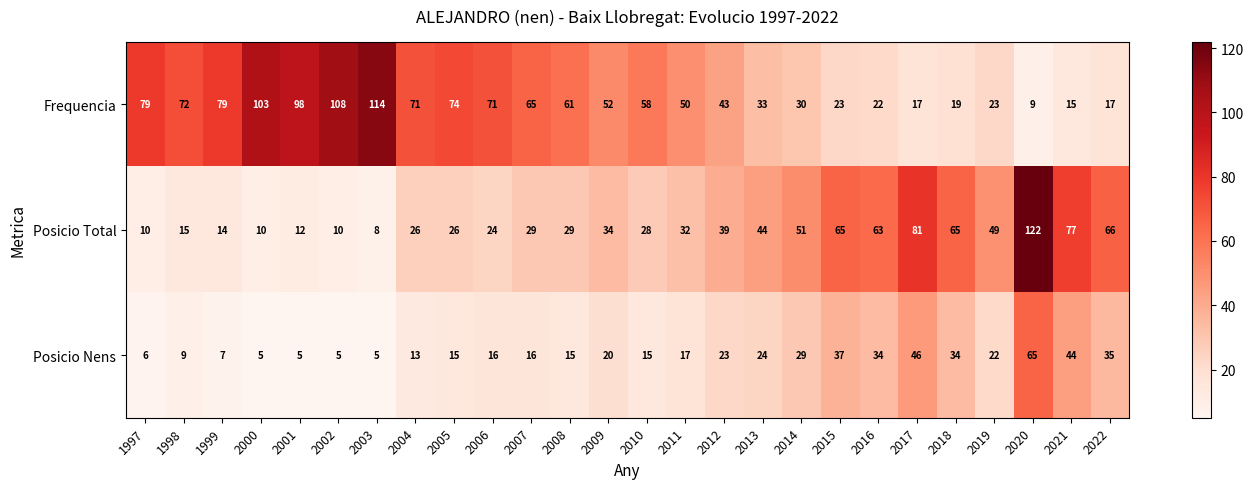

True or false: Posicio Nens has a value of 44 at 2021.

True